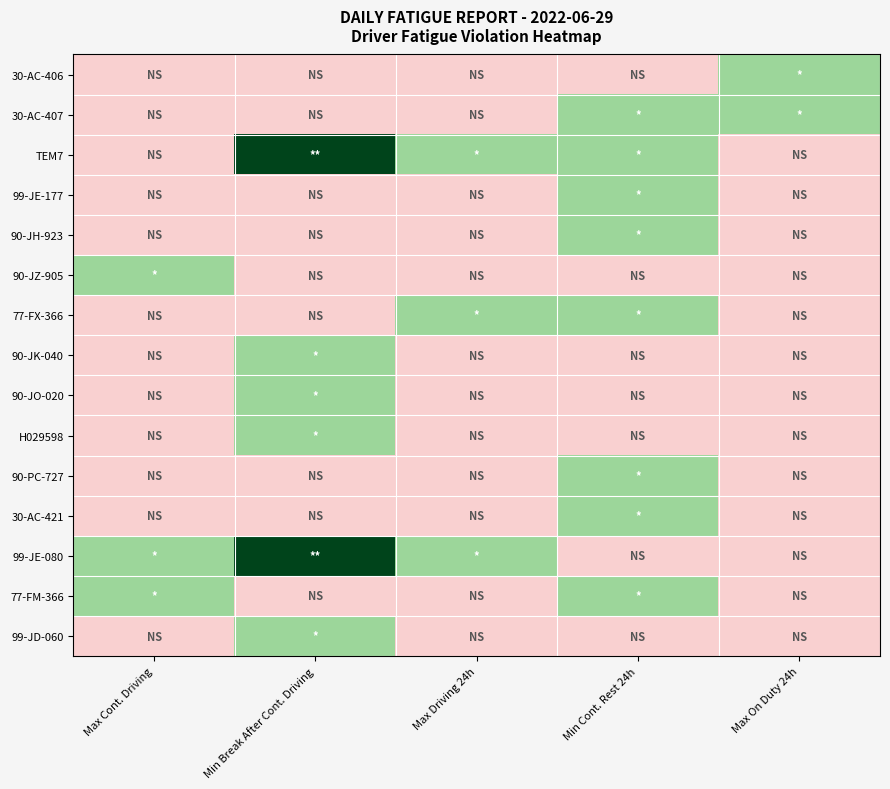

Reading left to right, what are all the values shown in this chart?

30-AC-406: Max Cont. Driving=0	Min Break After Cont. Driving=0	Max Driving 24h=0	Min Cont. Rest 24h=0	Max On Duty 24h=1
30-AC-407: Max Cont. Driving=0	Min Break After Cont. Driving=0	Max Driving 24h=0	Min Cont. Rest 24h=1	Max On Duty 24h=1
TEM7: Max Cont. Driving=0	Min Break After Cont. Driving=2	Max Driving 24h=1	Min Cont. Rest 24h=1	Max On Duty 24h=0
99-JE-177: Max Cont. Driving=0	Min Break After Cont. Driving=0	Max Driving 24h=0	Min Cont. Rest 24h=1	Max On Duty 24h=0
90-JH-923: Max Cont. Driving=0	Min Break After Cont. Driving=0	Max Driving 24h=0	Min Cont. Rest 24h=1	Max On Duty 24h=0
90-JZ-905: Max Cont. Driving=1	Min Break After Cont. Driving=0	Max Driving 24h=0	Min Cont. Rest 24h=0	Max On Duty 24h=0
77-FX-366: Max Cont. Driving=0	Min Break After Cont. Driving=0	Max Driving 24h=1	Min Cont. Rest 24h=1	Max On Duty 24h=0
90-JK-040: Max Cont. Driving=0	Min Break After Cont. Driving=1	Max Driving 24h=0	Min Cont. Rest 24h=0	Max On Duty 24h=0
90-JO-020: Max Cont. Driving=0	Min Break After Cont. Driving=1	Max Driving 24h=0	Min Cont. Rest 24h=0	Max On Duty 24h=0
H029598: Max Cont. Driving=0	Min Break After Cont. Driving=1	Max Driving 24h=0	Min Cont. Rest 24h=0	Max On Duty 24h=0
90-PC-727: Max Cont. Driving=0	Min Break After Cont. Driving=0	Max Driving 24h=0	Min Cont. Rest 24h=1	Max On Duty 24h=0
30-AC-421: Max Cont. Driving=0	Min Break After Cont. Driving=0	Max Driving 24h=0	Min Cont. Rest 24h=1	Max On Duty 24h=0
99-JE-080: Max Cont. Driving=1	Min Break After Cont. Driving=2	Max Driving 24h=1	Min Cont. Rest 24h=0	Max On Duty 24h=0
77-FM-366: Max Cont. Driving=1	Min Break After Cont. Driving=0	Max Driving 24h=0	Min Cont. Rest 24h=1	Max On Duty 24h=0
99-JD-060: Max Cont. Driving=0	Min Break After Cont. Driving=1	Max Driving 24h=0	Min Cont. Rest 24h=0	Max On Duty 24h=0